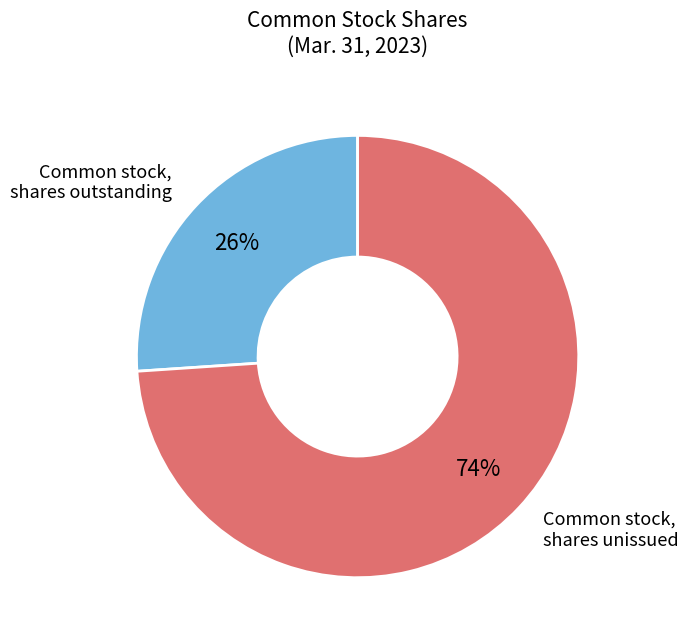

To the nearest percent, what percentage of the pie is Common stock, shares outstanding?

26%